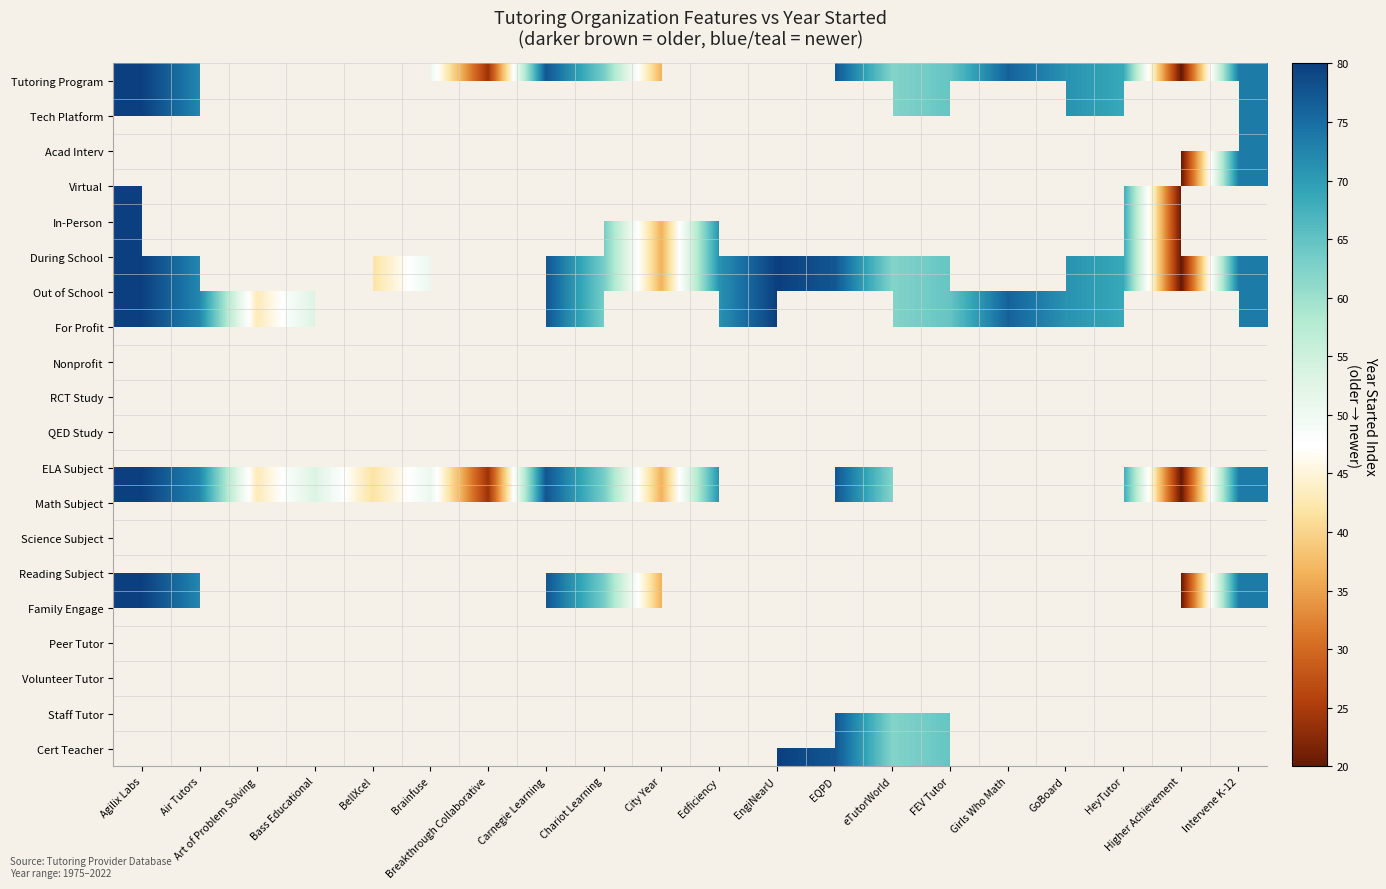

Between Air Tutors and FEV Tutor, which is larger?

Air Tutors